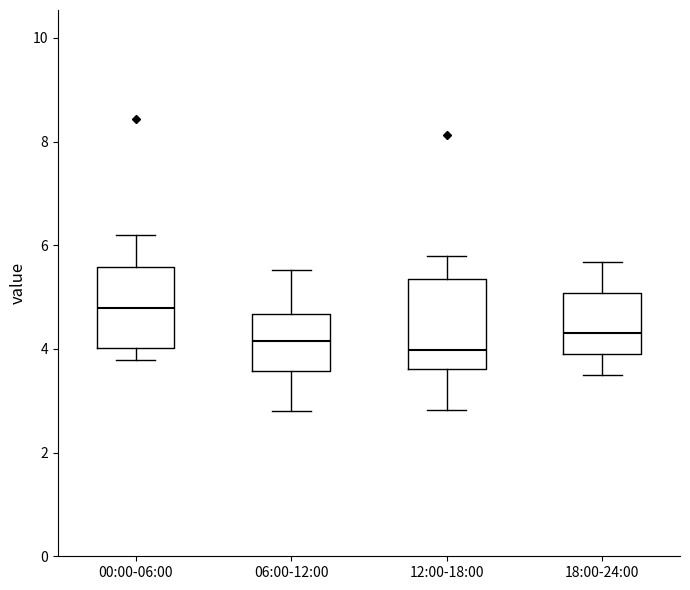

Reading left to right, transcribe this box plot: for each box, give where its median line is, the range the box spans, and where its two whiskers end, as read against the y-axis. The values are not printed on the chart, so give them approximately, as read against the axis.

00:00-06:00: median 4.8, box 4.0 to 5.6, whiskers 3.8 to 6.2
06:00-12:00: median 4.2, box 3.6 to 4.6, whiskers 2.8 to 5.6
12:00-18:00: median 4.0, box 3.6 to 5.4, whiskers 2.8 to 5.8
18:00-24:00: median 4.4, box 3.8 to 5.0, whiskers 3.6 to 5.6